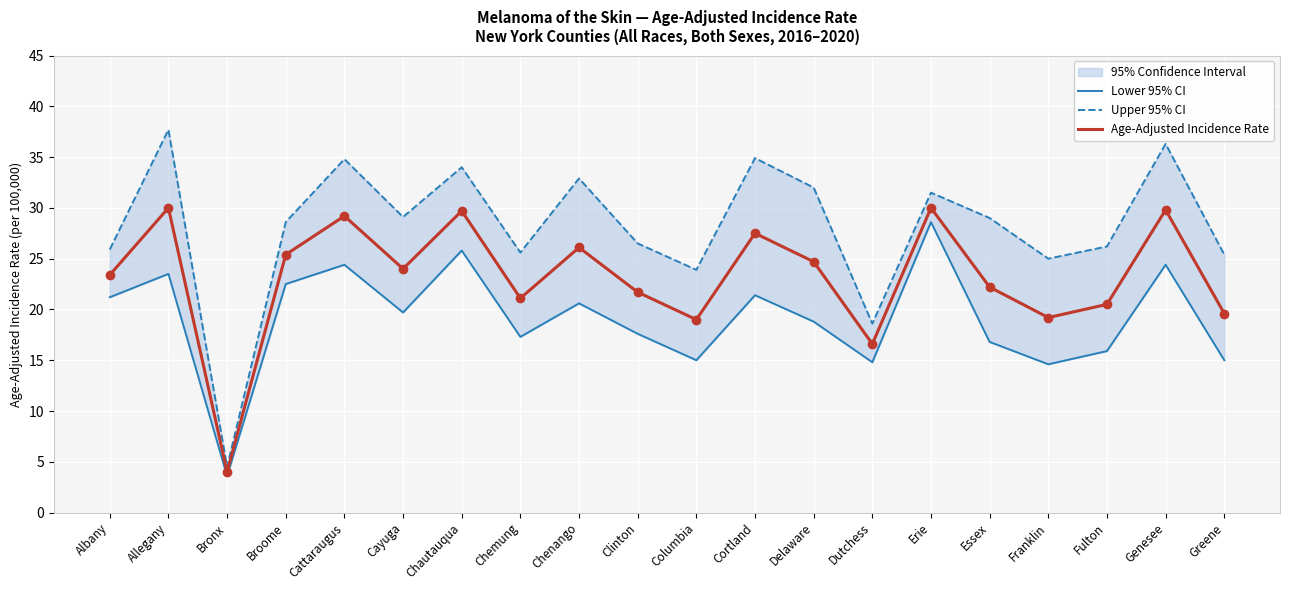

At which category is the sum across all series the highest?

Allegany